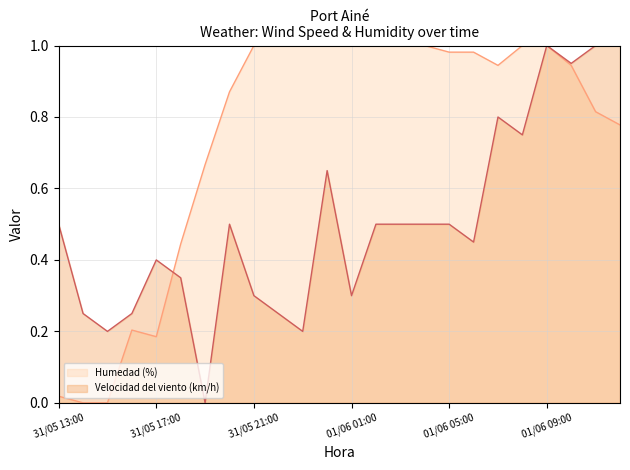

How many series are shown in this chart?

2